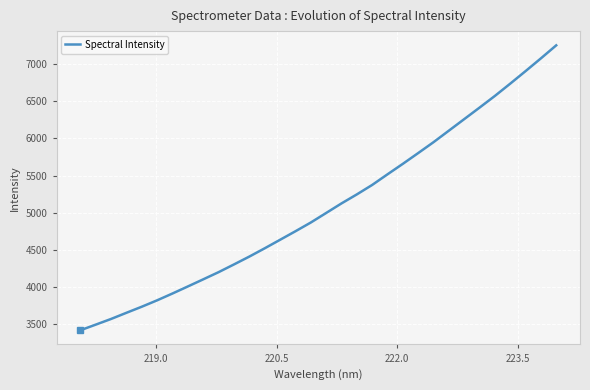

What is the greatest value displayed?

7257.4